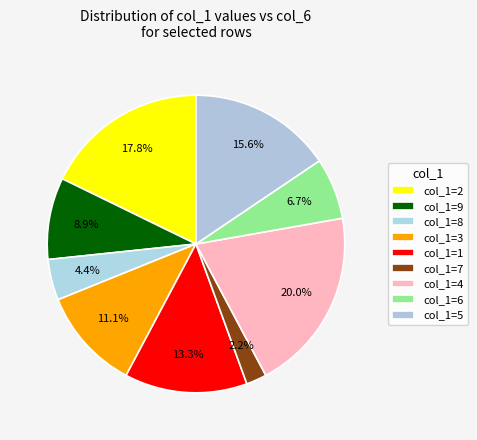

Which category has the biggest portion of the pie?

col_1=4